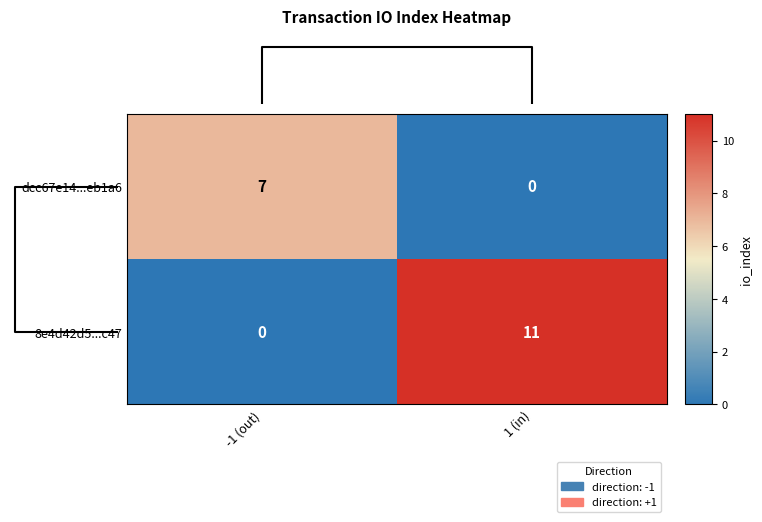

What is the total value across all series at 1 (in)?

11